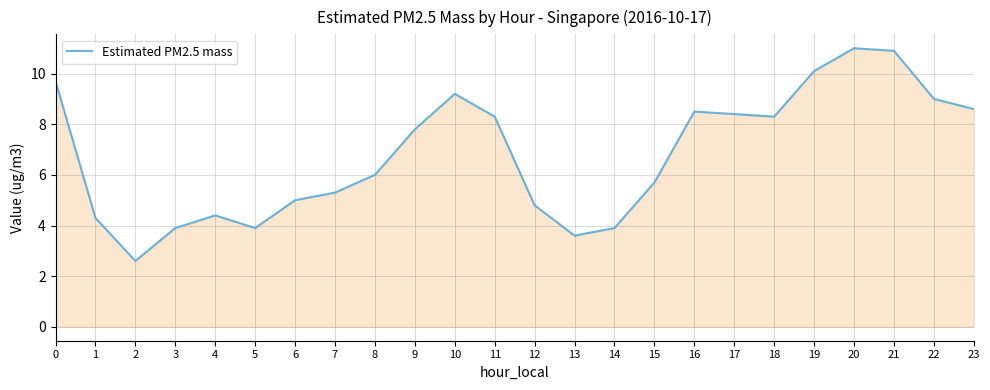

Read the value at 7.

5.3